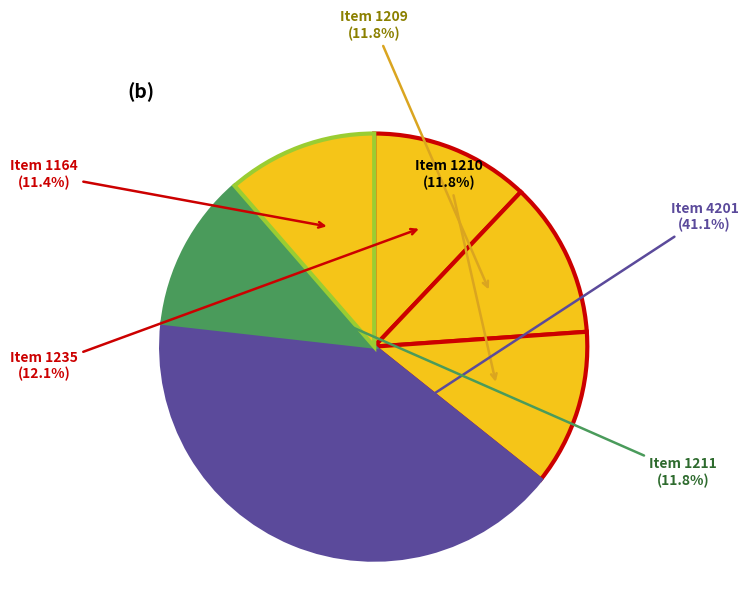

Count the number of slices in the pie.

6